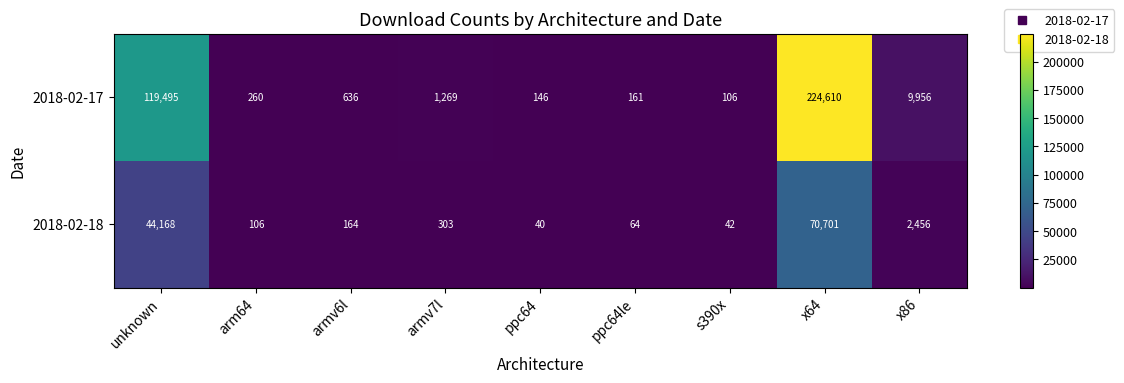

Count the number of data series in this chart.

2